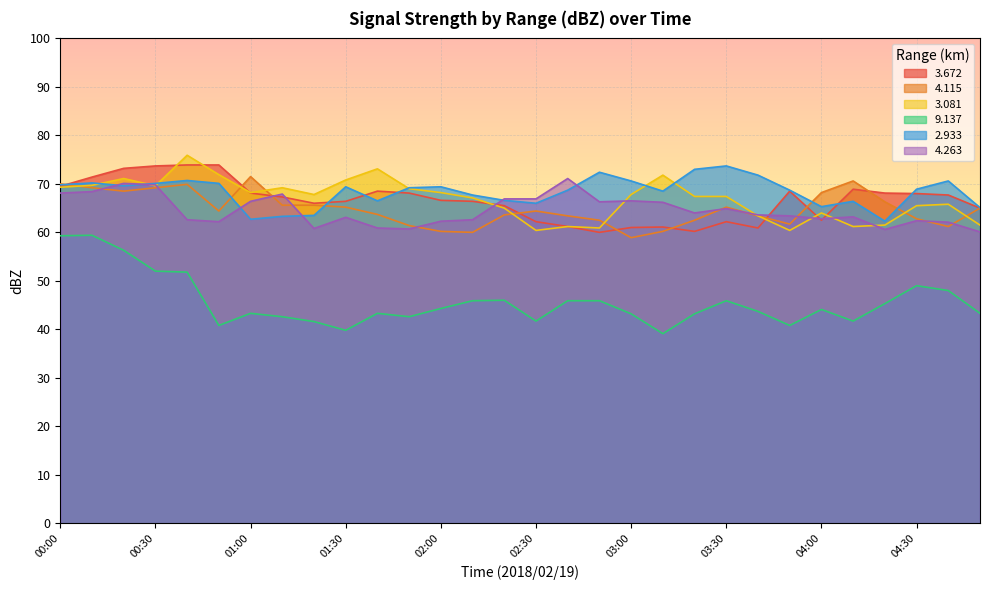

What is the spread (max minus min) of values at 00:50?

33.1